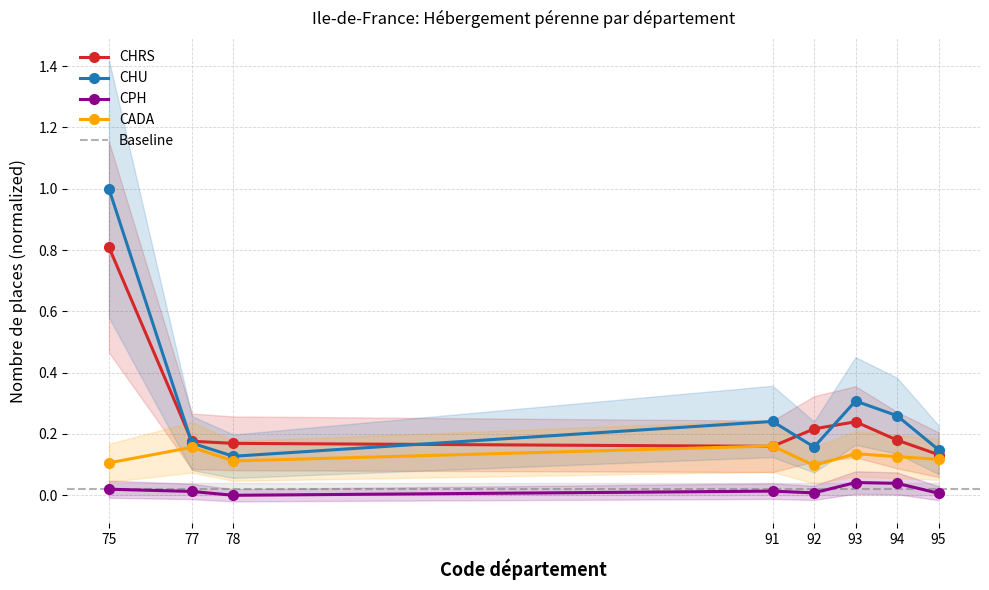

What is the value of the CHU point at the 1st from the left?

1.0